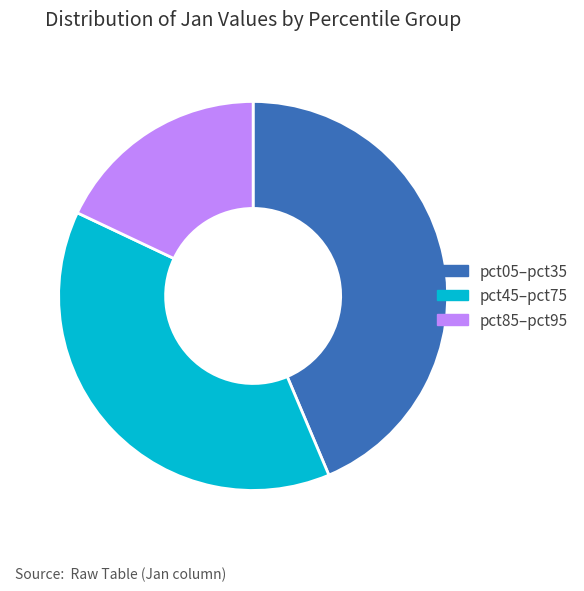

Is it true that pct05–pct35 is 33% of the pie?

False